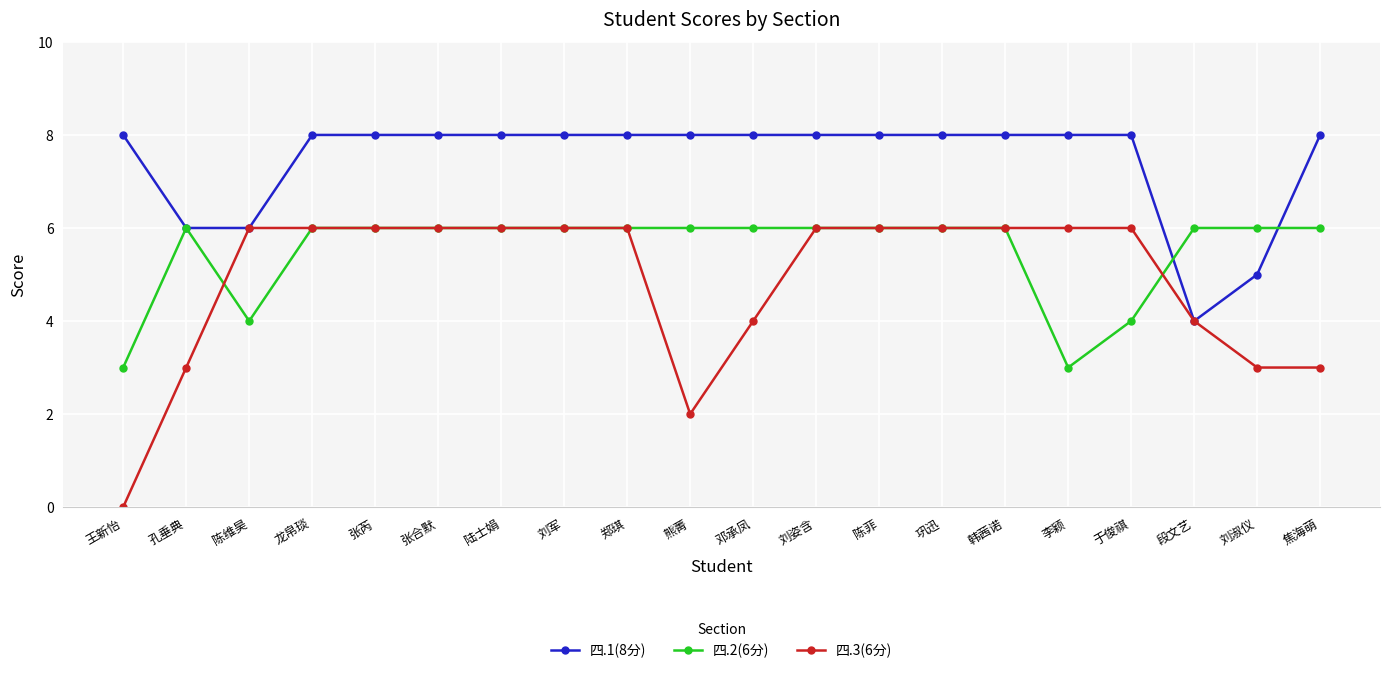

Which label corresponds to the smallest value in the chart?

王新怡